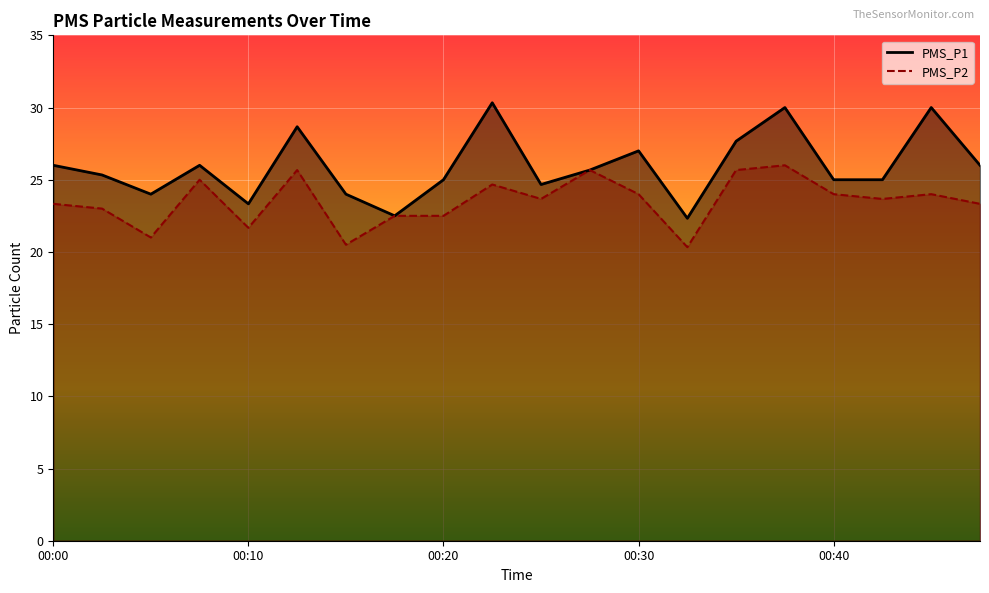

True or false: PMS_P1 and PMS_P2 intersect in this chart.

False